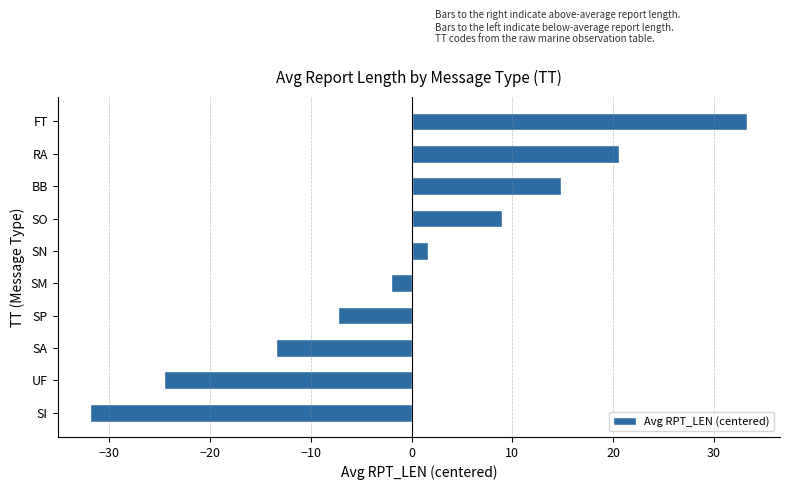

Which has a higher value, RA or SM?

RA